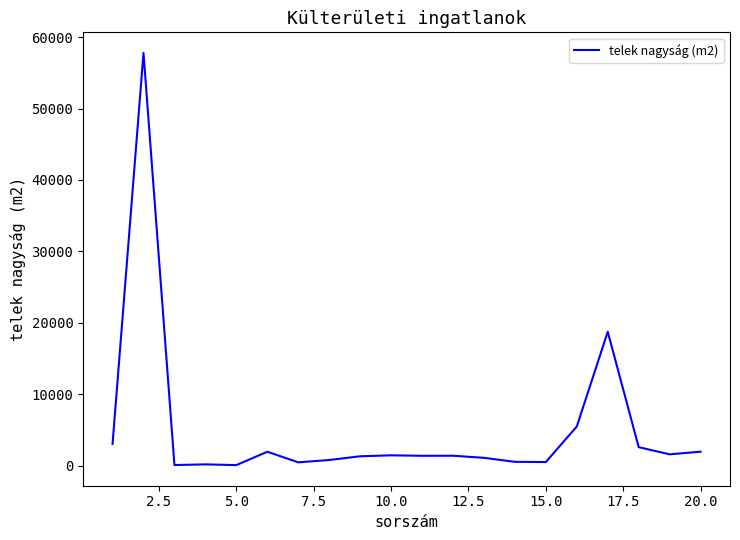

What is the difference between the maximum and minimum values?

57734